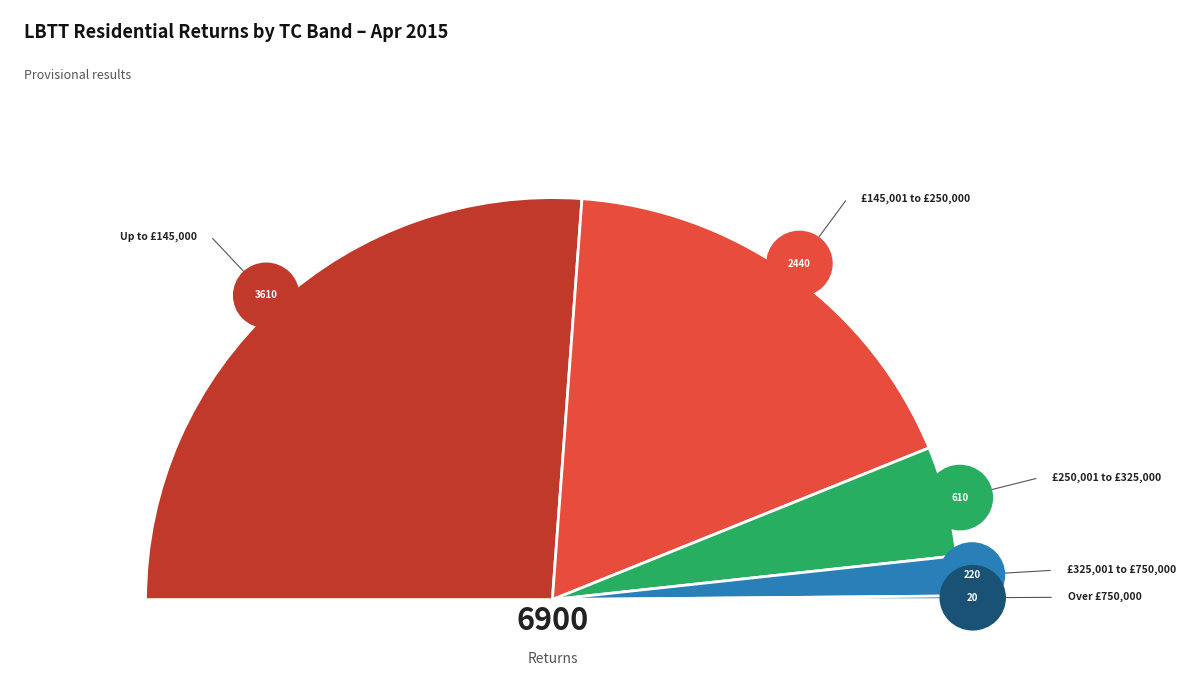

Combined, do Over £750,000 and £325,001 to £750,000 account for over 50%?

No